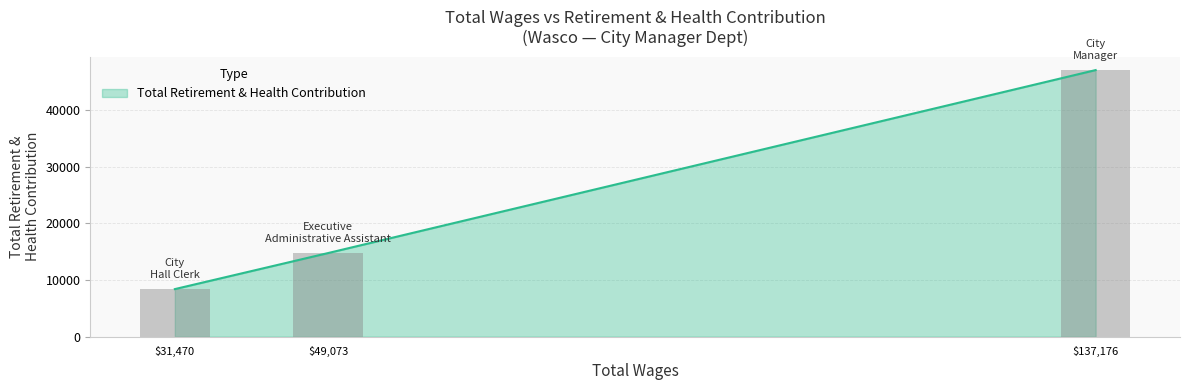

At which label is the value closest to 27750?

Executive Administrative Assistant